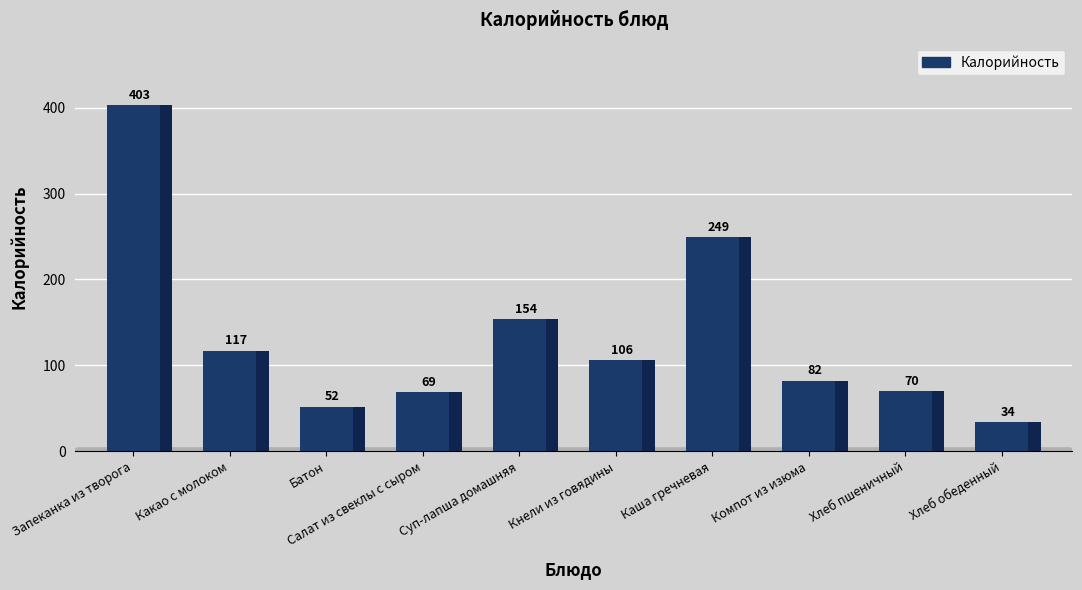

Which label corresponds to the smallest value in the chart?

Хлеб обеденный